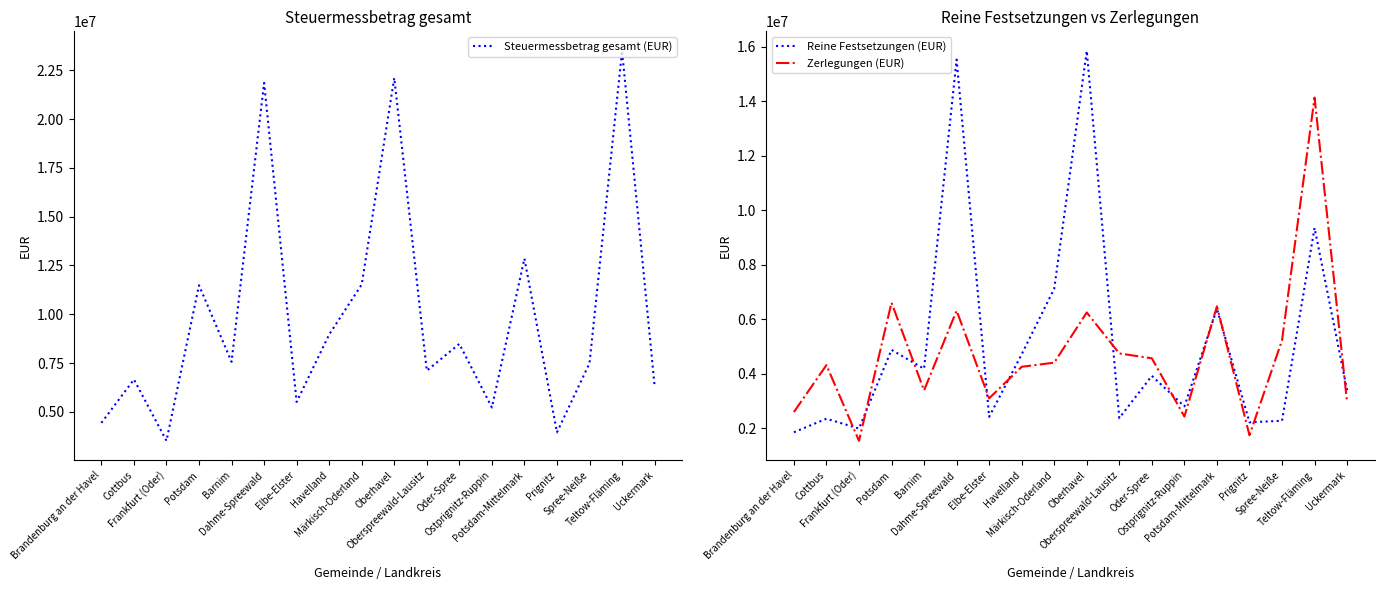

Is it true that Zerlegungen (EUR) equals 7447755 at Oberspreewald-Lausitz?

False